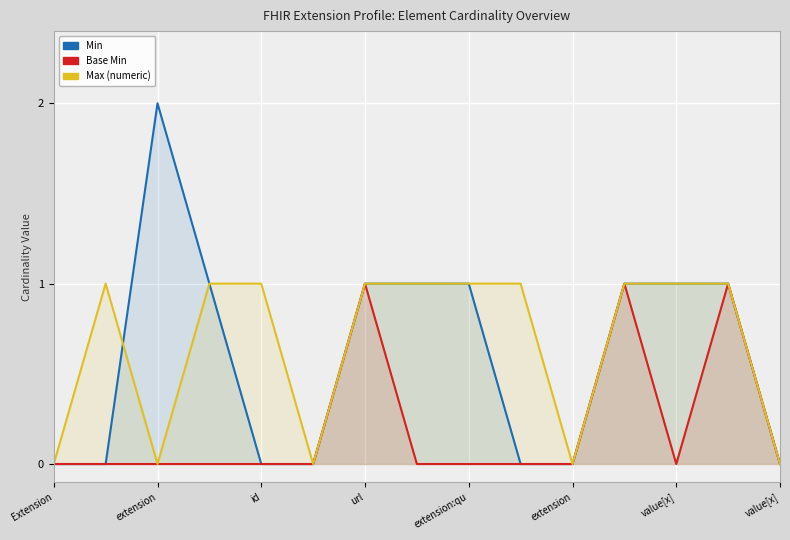

List the series in order of their peak value, highest first.

Min, Base Min, Max (numeric)